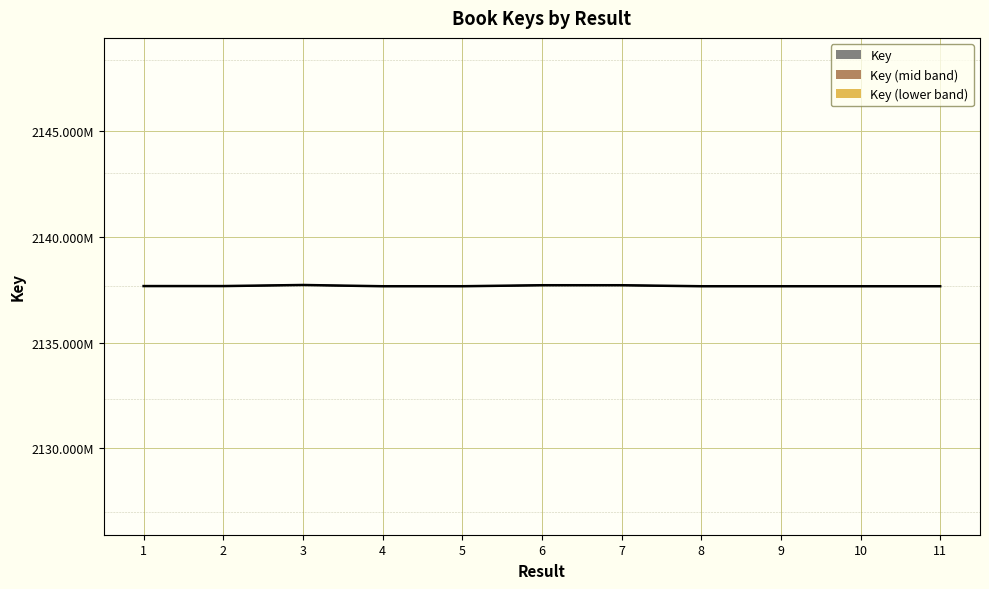

Reading left to right, extract all data points from this chart.

1=2137674905.5	2=2137674893.5	3=2137726072.5	4=2137666674.5	5=2137666851.5	6=2137714587.5	7=2137714576.5	8=2137666763.5	9=2137666662.5	10=2137666743.5	11=2137666733.5